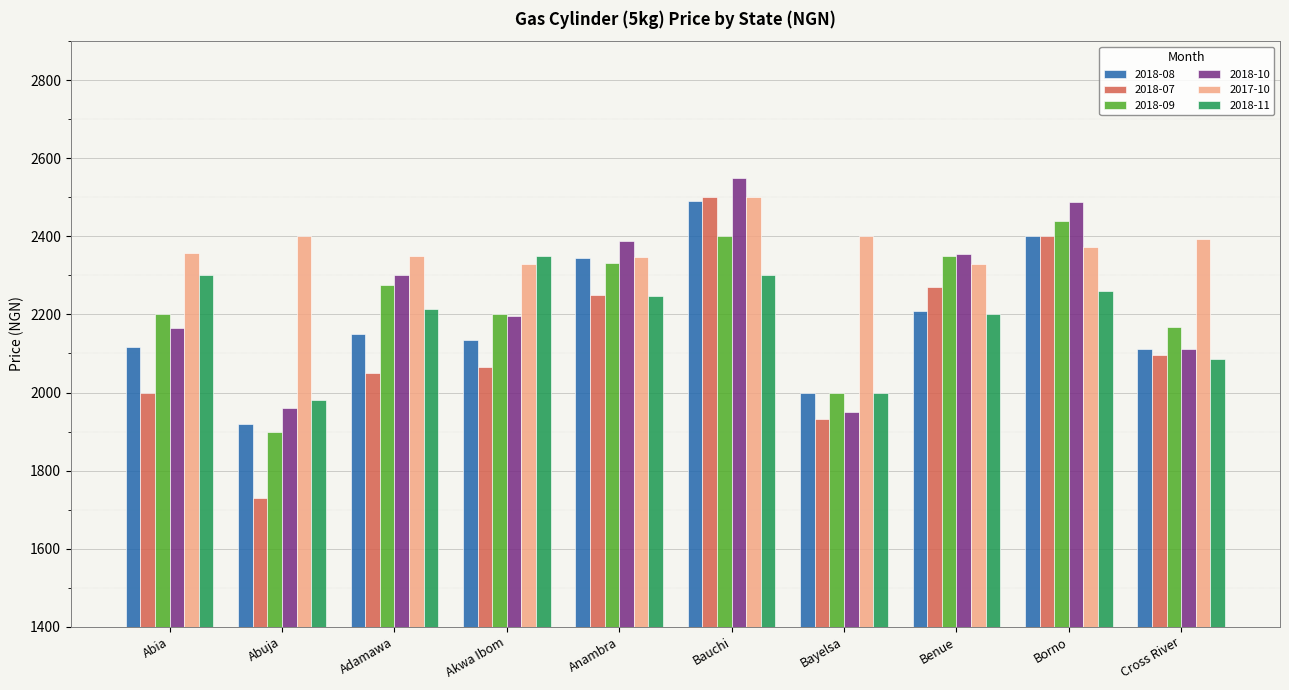

Which series has the largest total across all categories?

2017-10